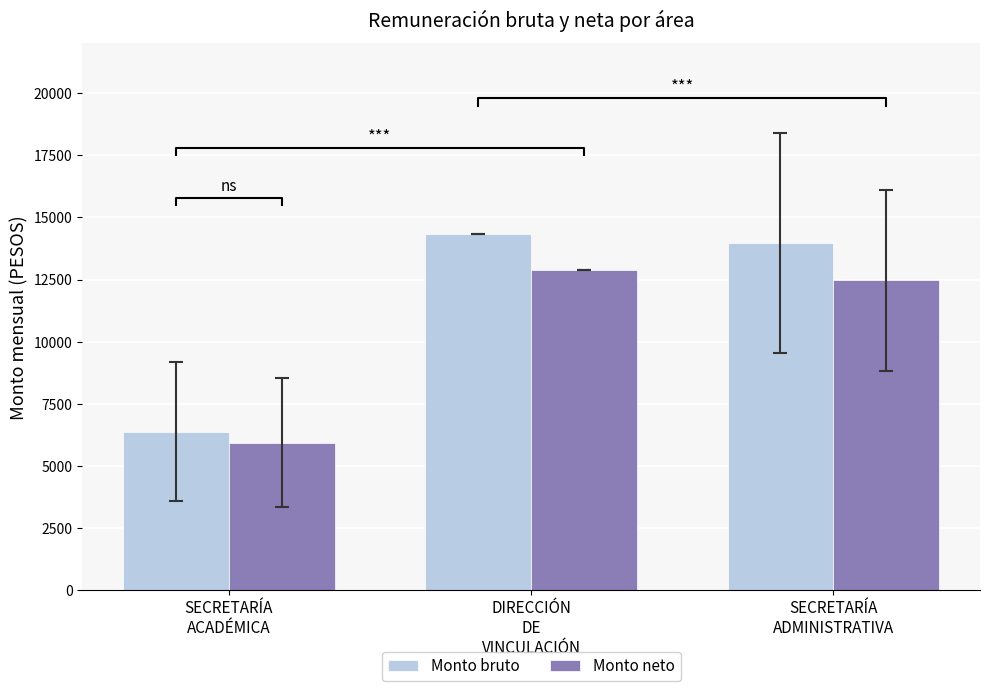

How many bars are there in total?

6